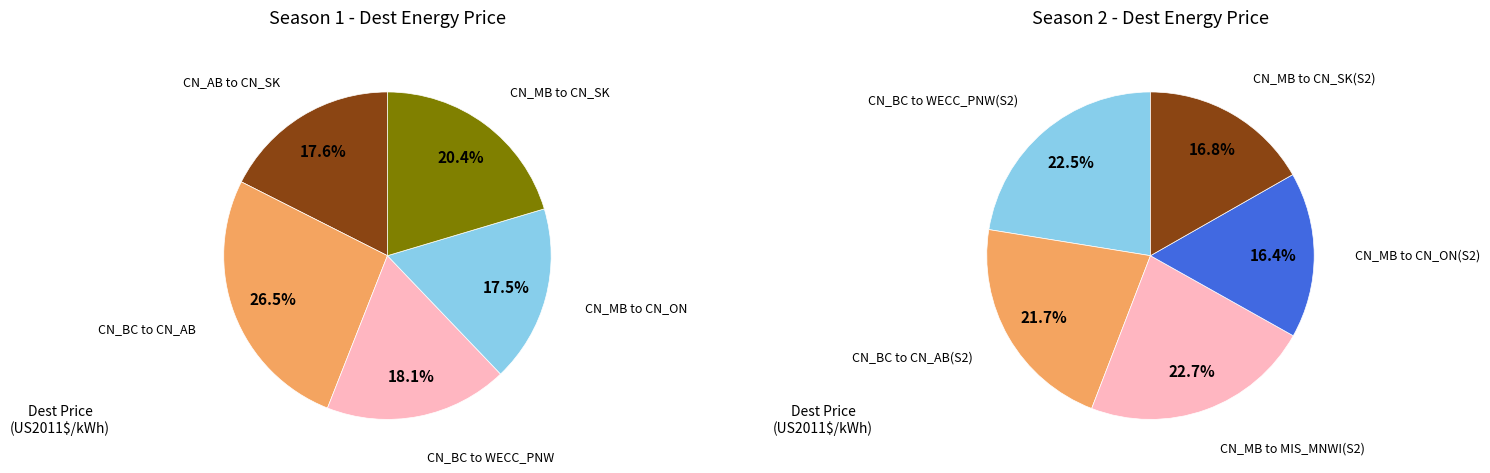

How much of the chart is everything except 4?

79.6%